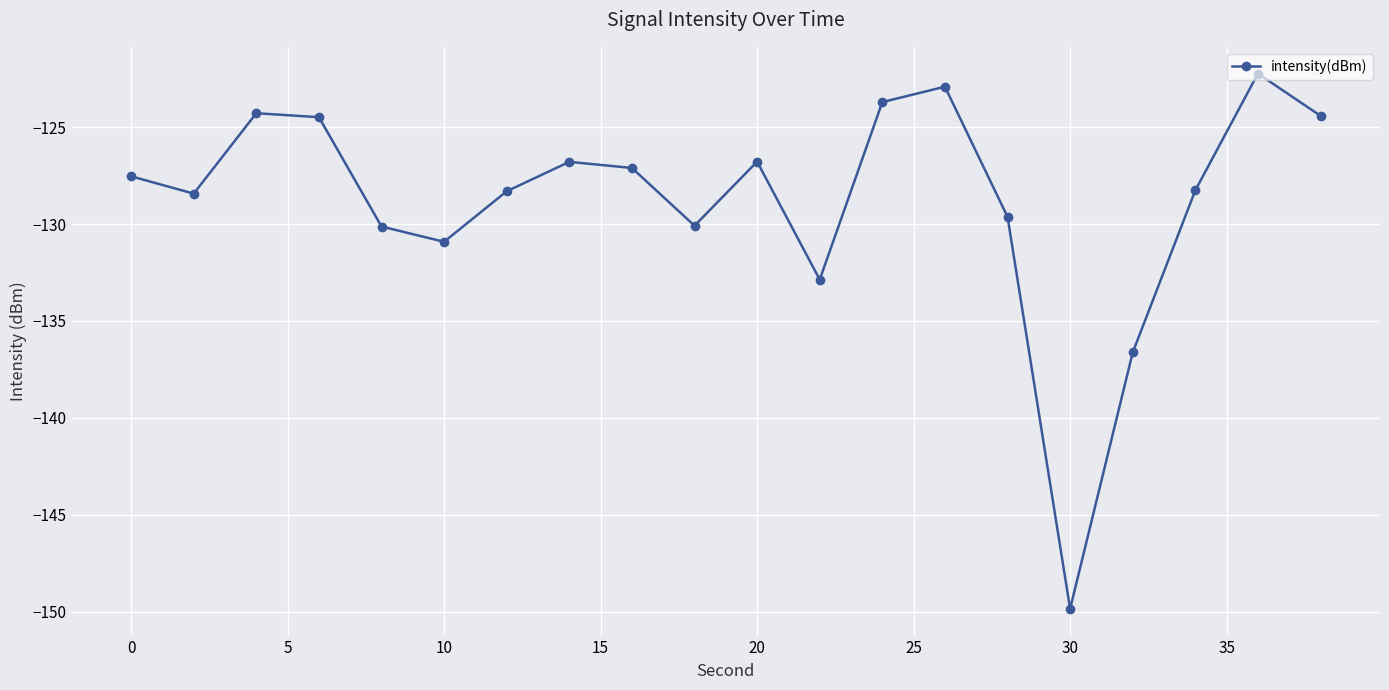

What is the maximum value shown in the chart?

-122.2